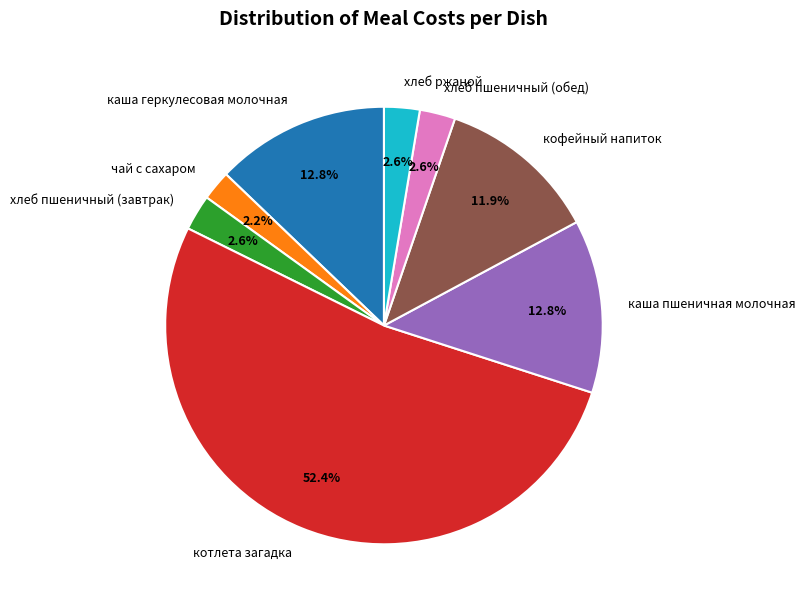

How many segments does this pie chart have?

8